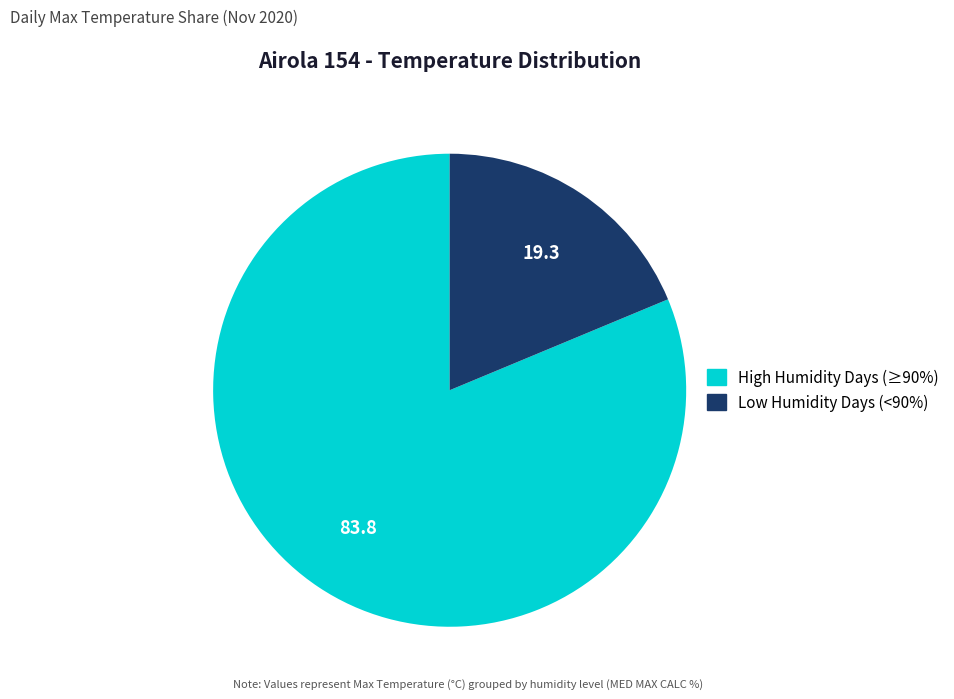

Does Low Humidity Days (<90%) account for over 50% of the chart?

No